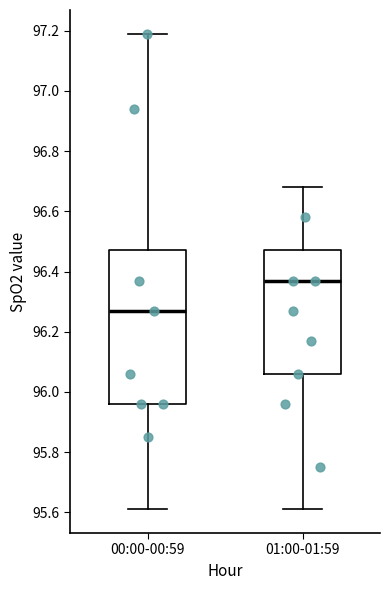

Where does the median line of the box for 01:00-01:59 sit on the y-axis? The values are not printed on the chart, so give them approximately, as read against the axis.

96.38